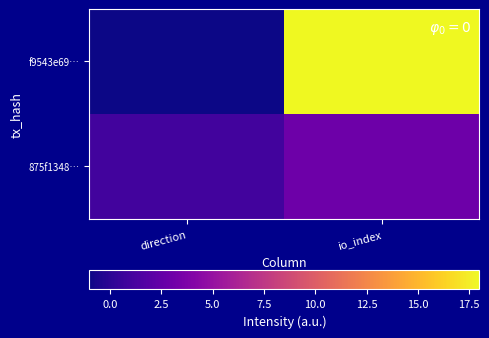

What is the total value across all series at io_index?

21